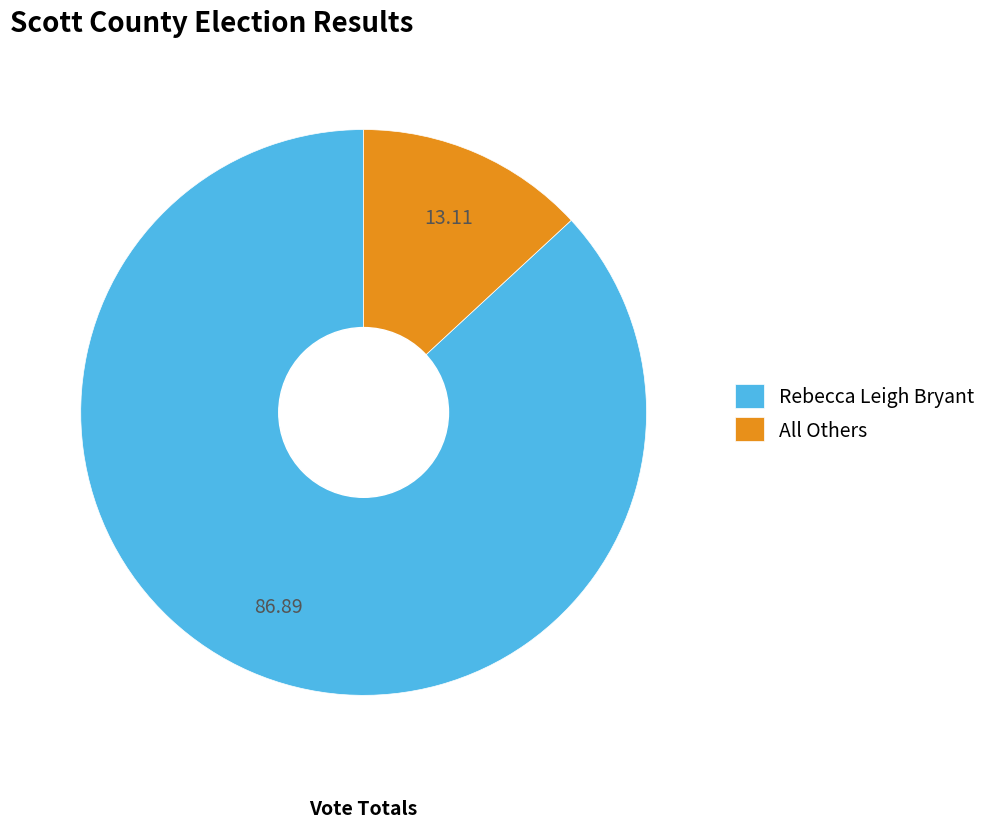

Which slice is the largest?

Rebecca Leigh Bryant